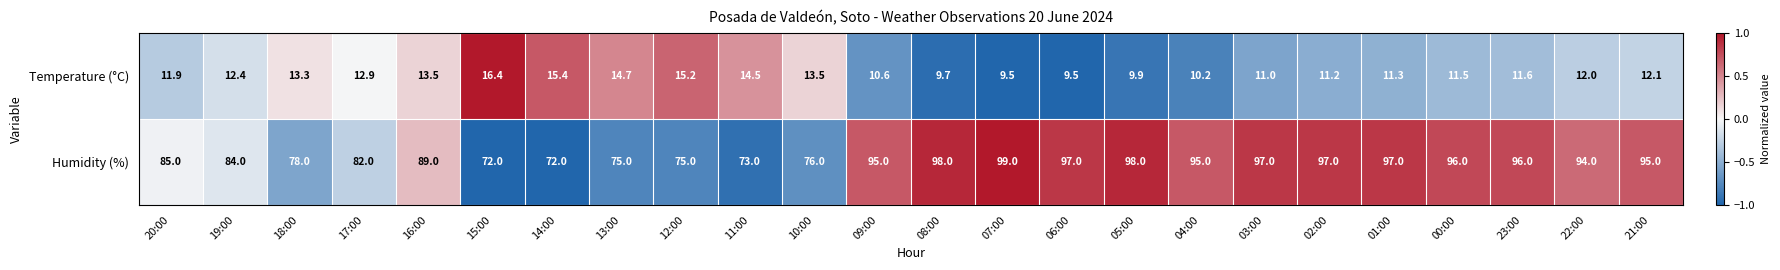

The Temperature (°C) series shows 19.0 at 18:00. True or false?

False